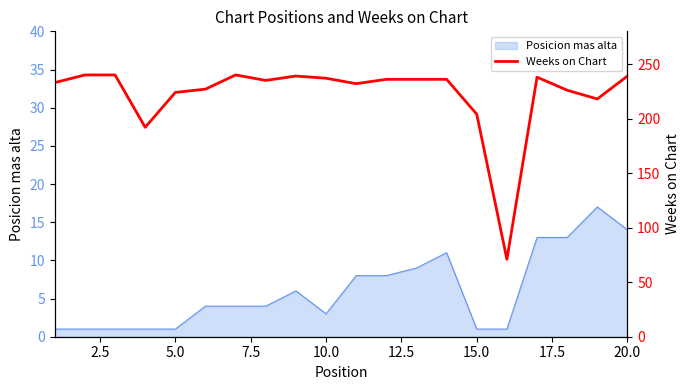

What is the maximum value for Posicion mas alta?

17